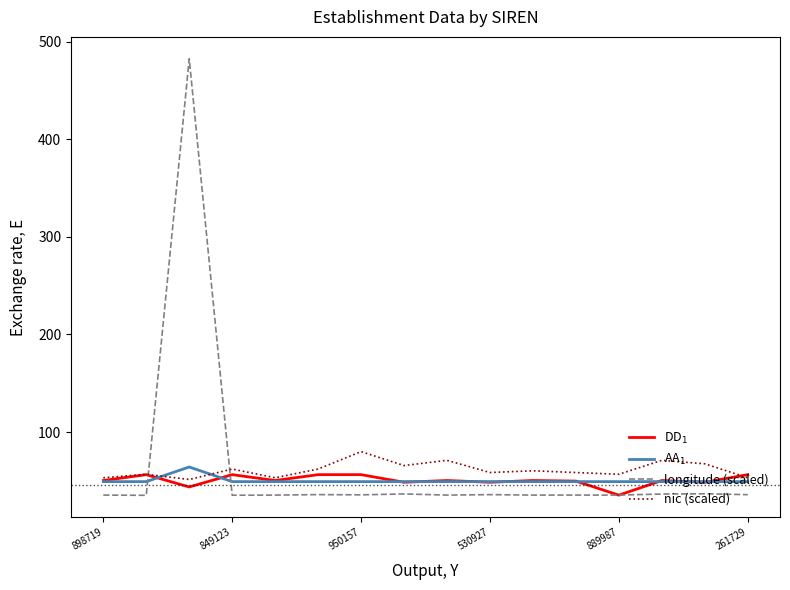

Which series has the largest range (max minus min)?

longitude (scaled)